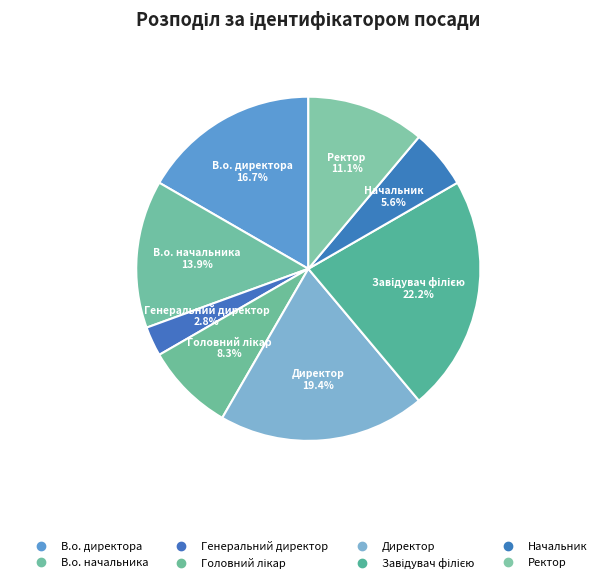

Between В.о. начальника and Ректор, which is larger?

В.о. начальника